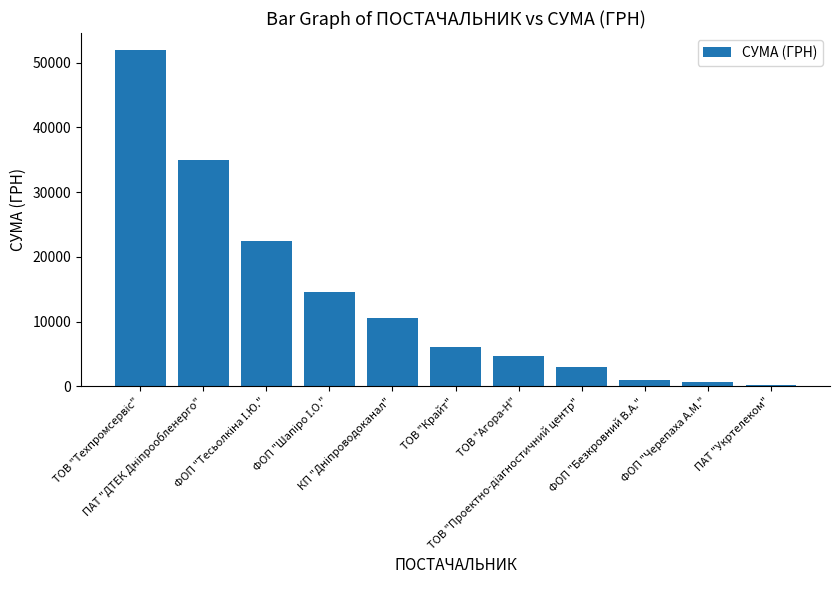

What is the maximum value shown in the chart?

51980.0